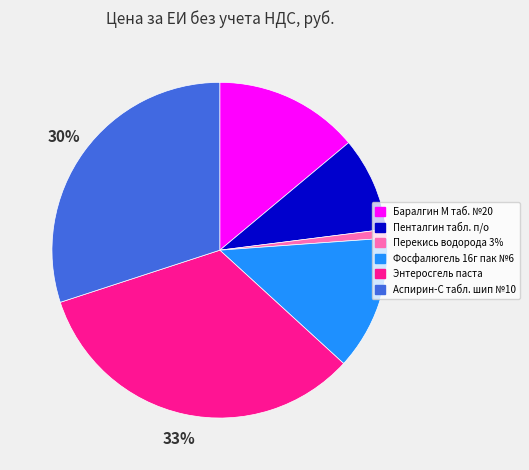

To the nearest percent, what portion does Фосфалюгель 16г пак №6 represent?

13%